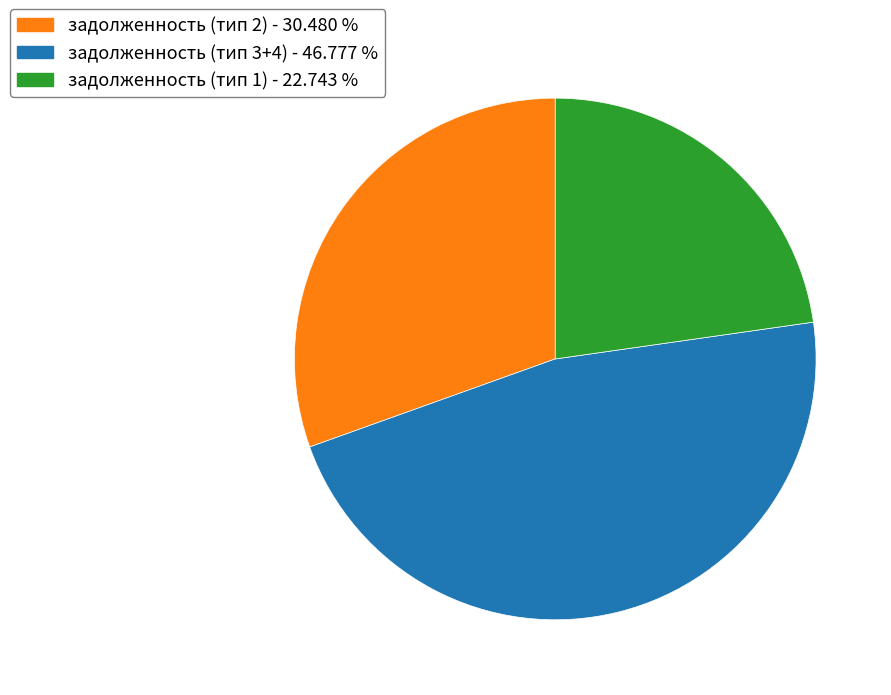

Which has a higher value, задолженность (тип 1) - 22.743 % or задолженность (тип 2) - 30.480 %?

задолженность (тип 2) - 30.480 %